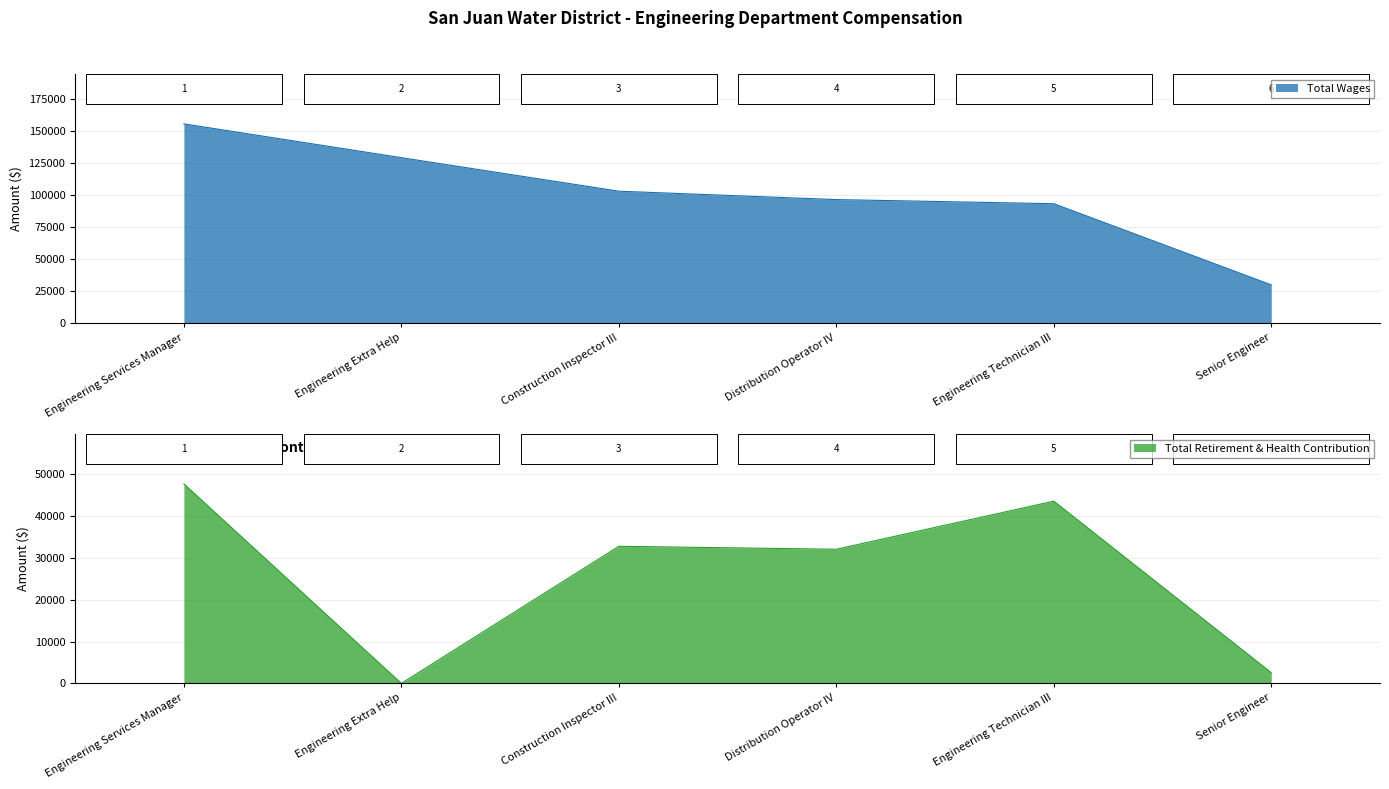

The value of Total Retirement & Health Contribution at Senior Engineer is 2567. True or false?

True